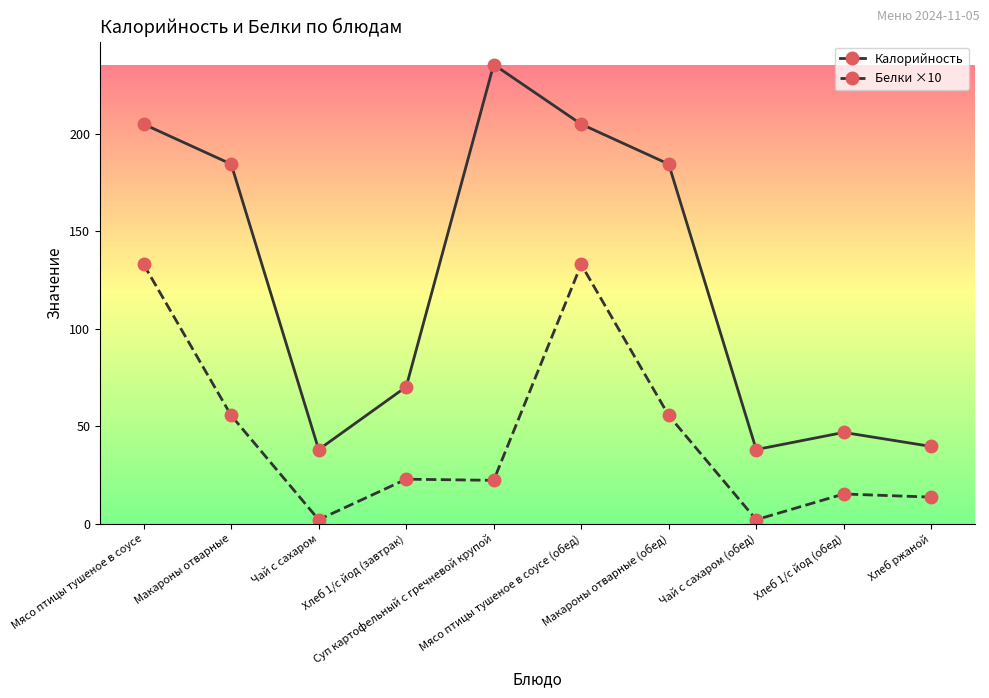

In Калорийность, how many points are higher than both neighbors (excluding endpoints)?

2